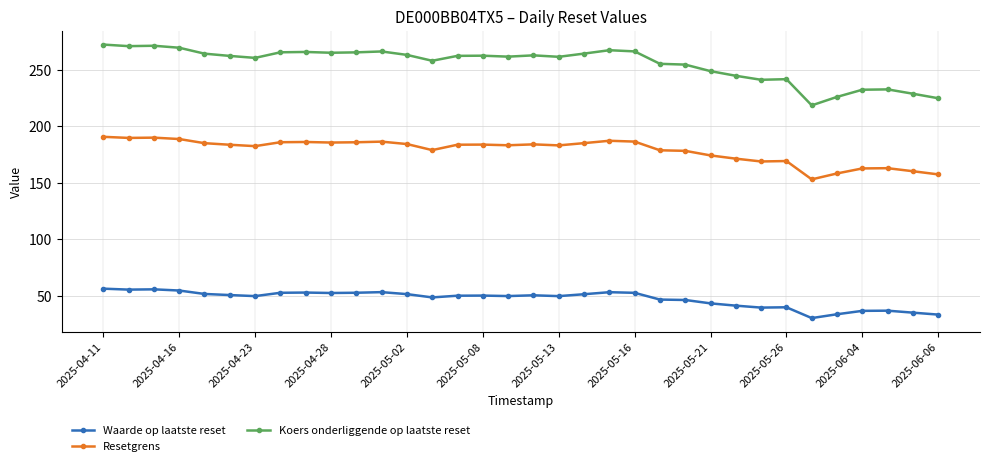

What is the difference between the maximum and minimum values in the Waarde op laatste reset series?

26.1